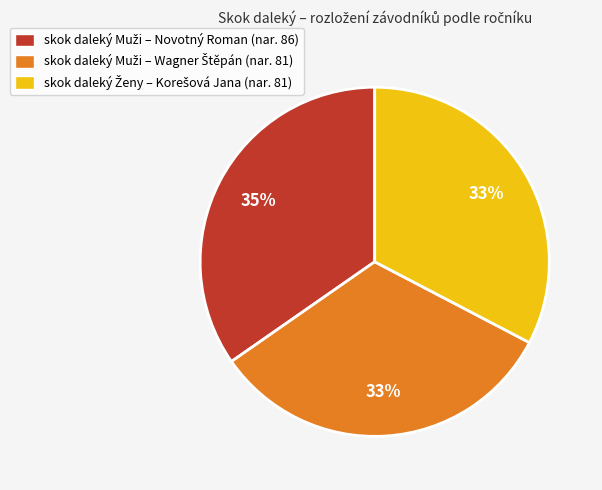

To the nearest percent, what is the average slice percentage?

33%